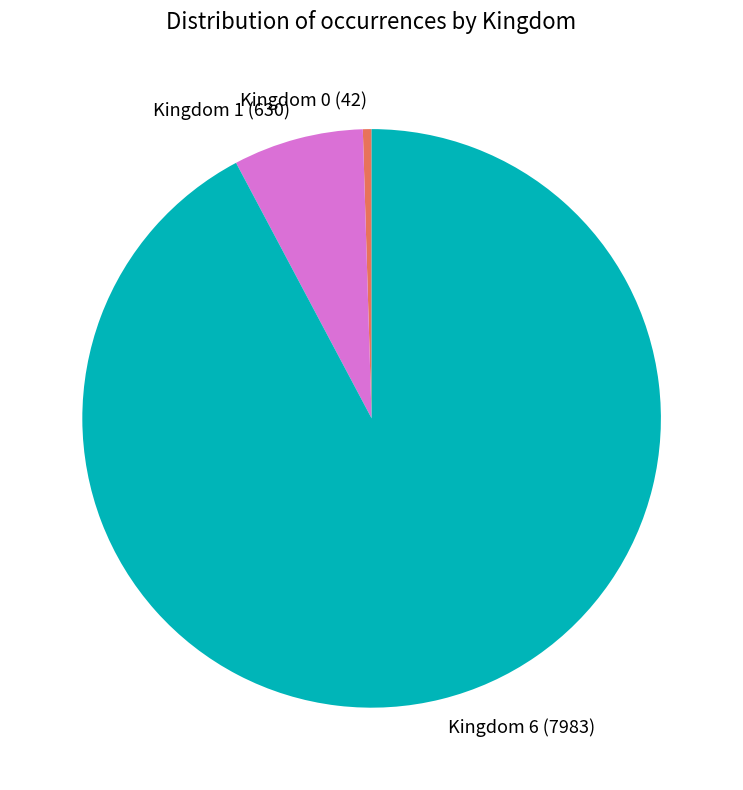

Which slice is the largest?

Kingdom 6 (7983)